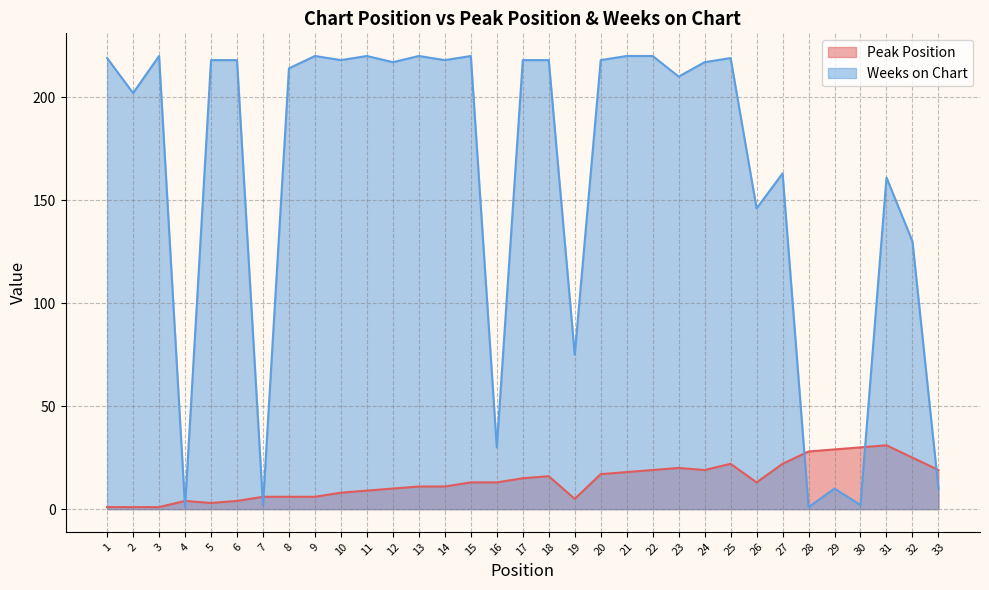

Which series has the widest spread of values?

Weeks on Chart